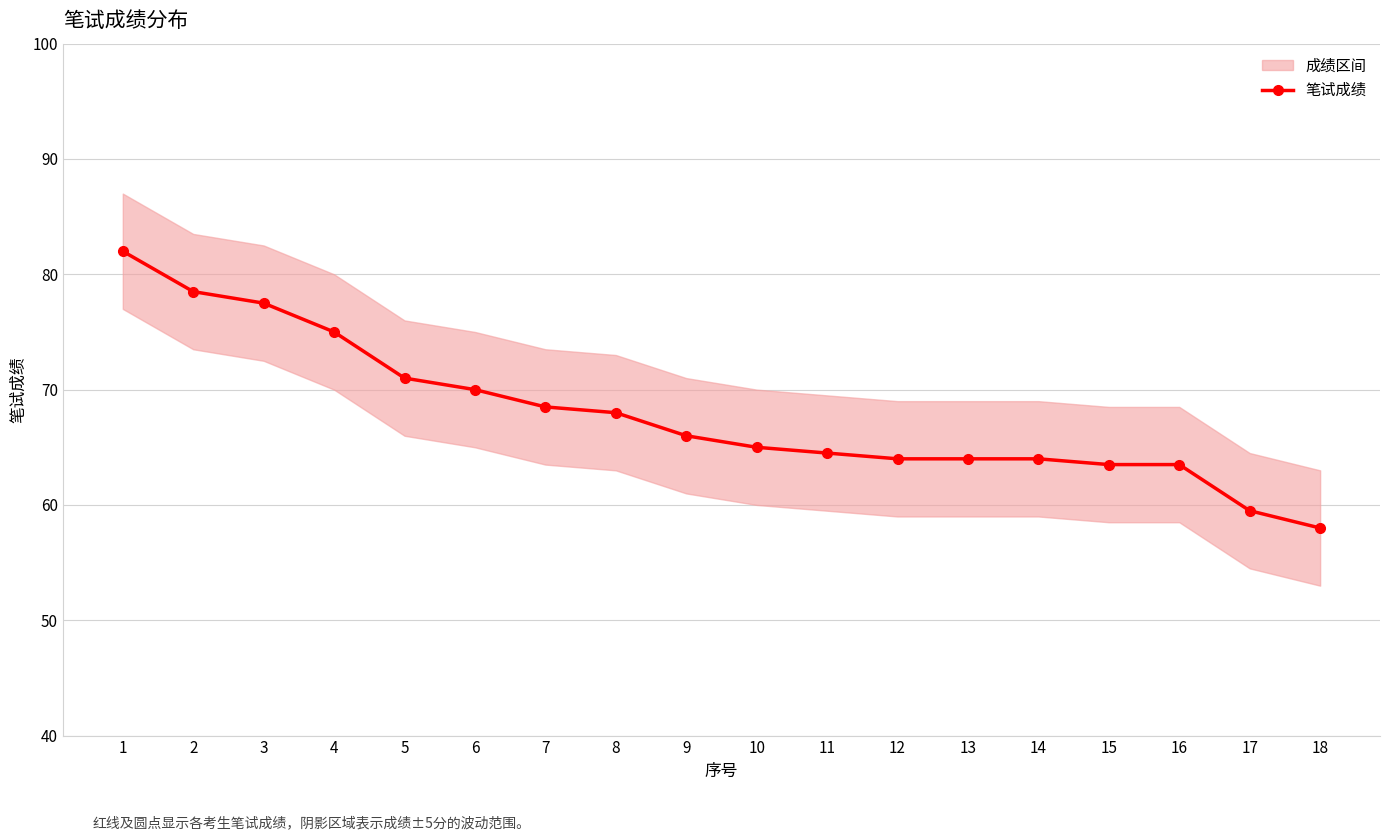

What is the highest value of the 笔试成绩 series?

82.0